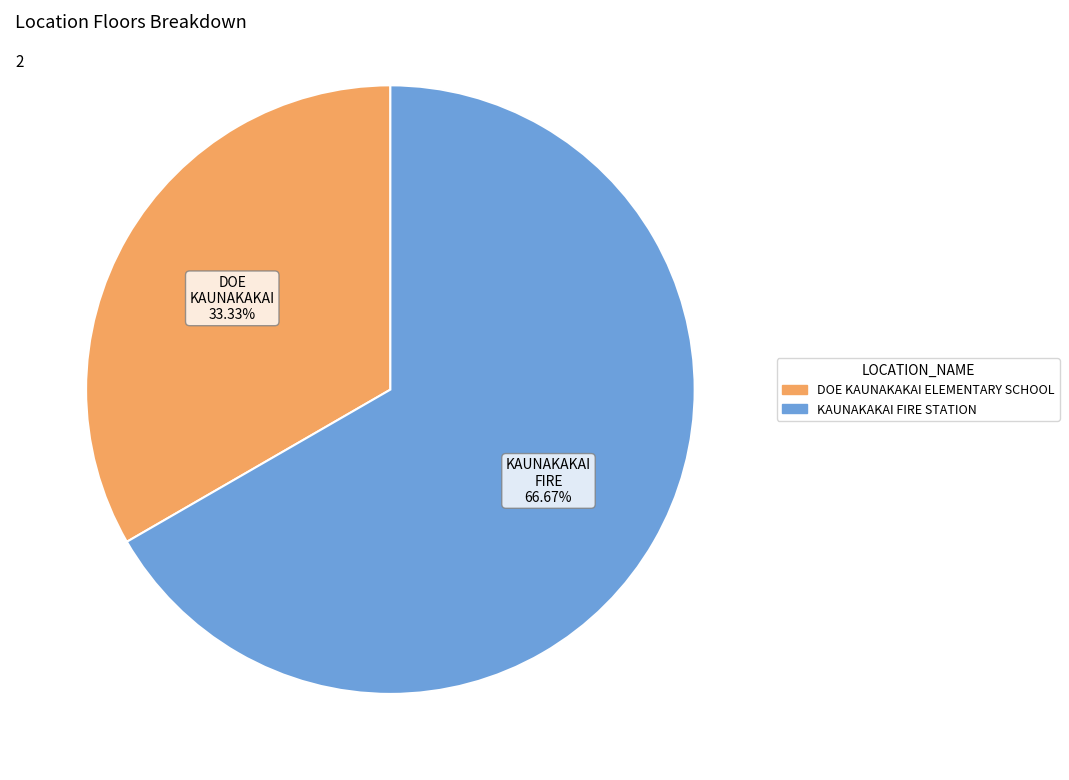

To the nearest percent, what is the average slice percentage?

50%